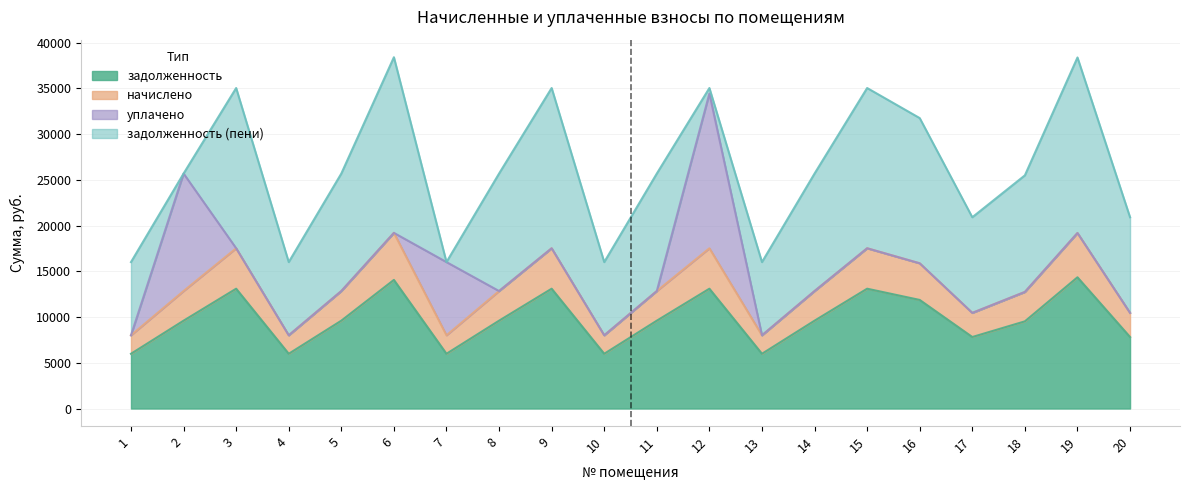

The value of задолженность at 5 is 9600.0. True or false?

True